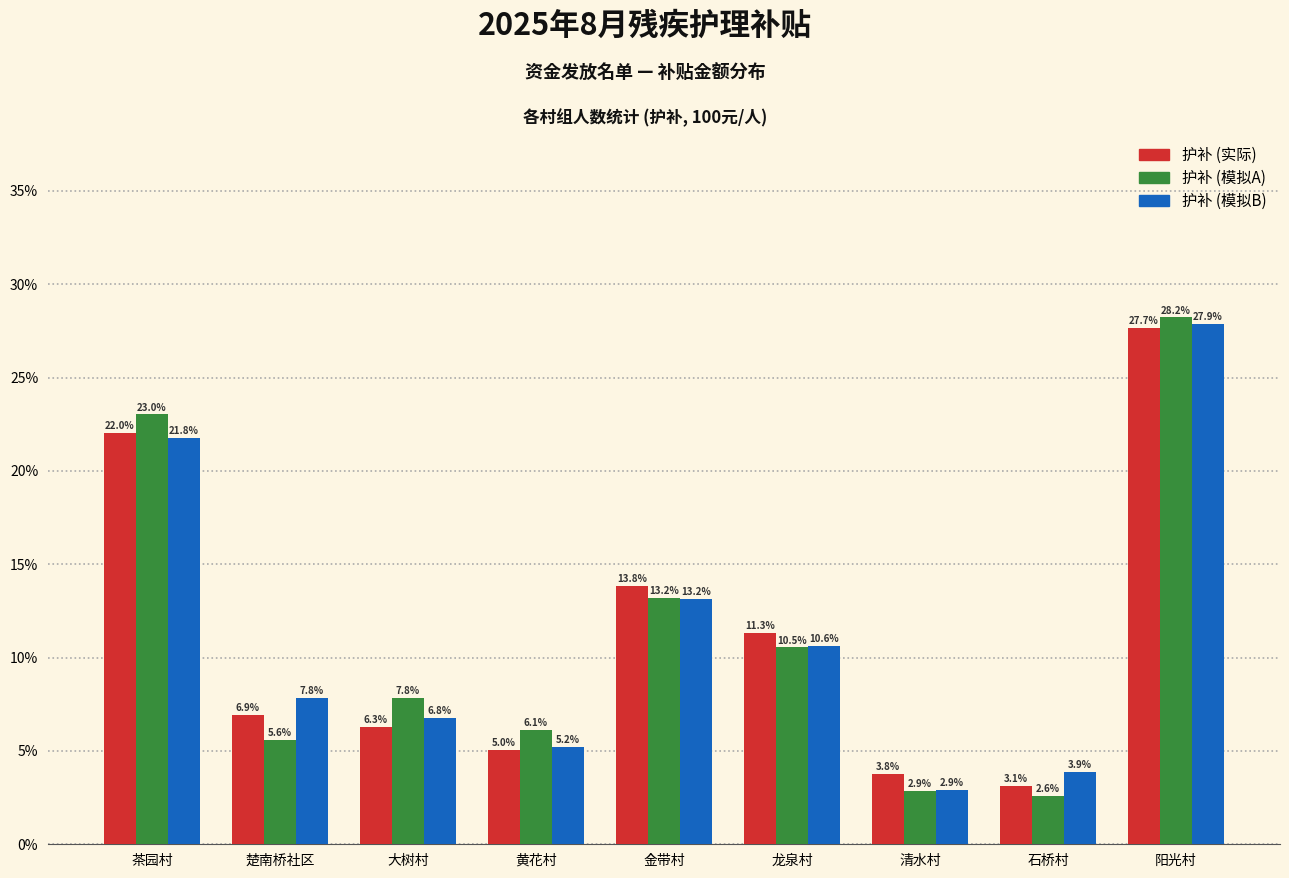

Reading right to left, what are all the values shown in this chart?

护补 (实际): 阳光村=27.7	石桥村=3.1	清水村=3.8	龙泉村=11.3	金带村=13.8	黄花村=5.0	大树村=6.3	楚南桥社区=6.9	茶园村=22.0
护补 (模拟A): 阳光村=28.2	石桥村=2.6	清水村=2.9	龙泉村=10.5	金带村=13.2	黄花村=6.1	大树村=7.8	楚南桥社区=5.6	茶园村=23.0
护补 (模拟B): 阳光村=27.9	石桥村=3.9	清水村=2.9	龙泉村=10.6	金带村=13.2	黄花村=5.2	大树村=6.8	楚南桥社区=7.8	茶园村=21.8